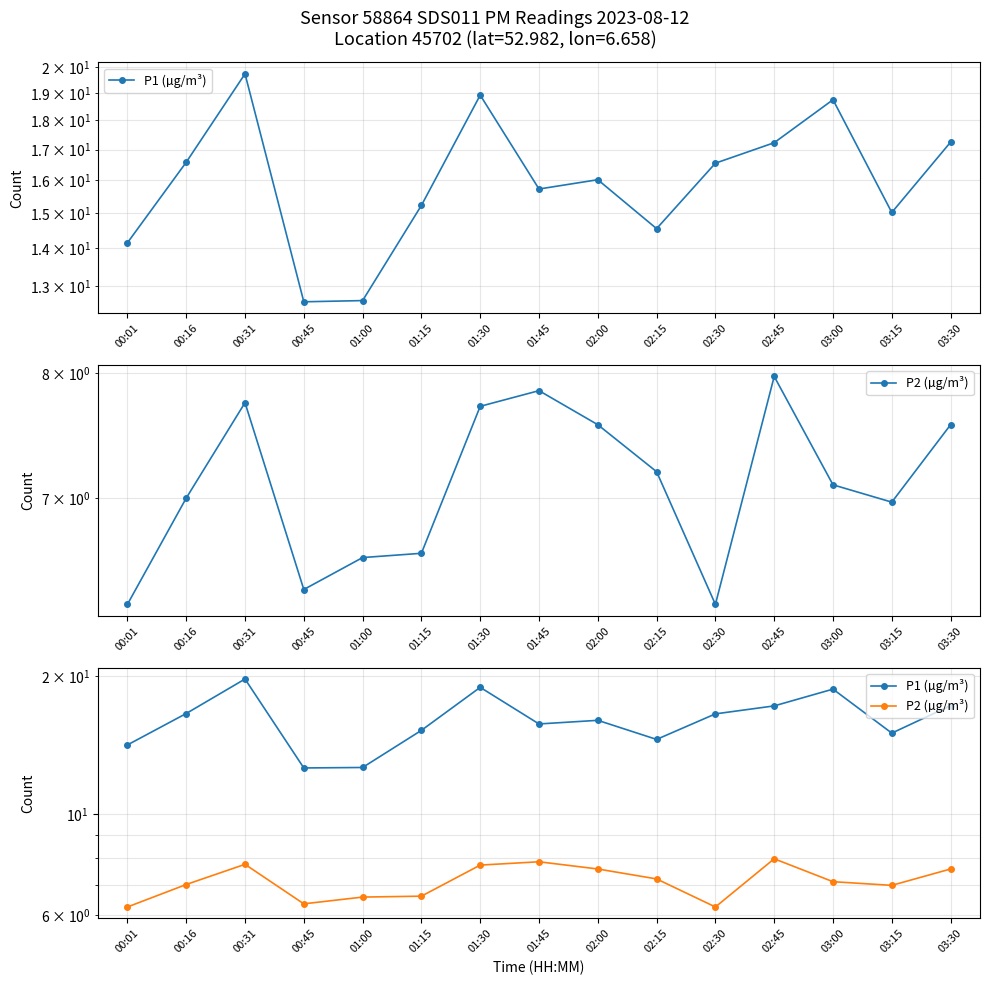

True or false: P2 (µg/m³) and P1 (µg/m³) cross at least once.

False